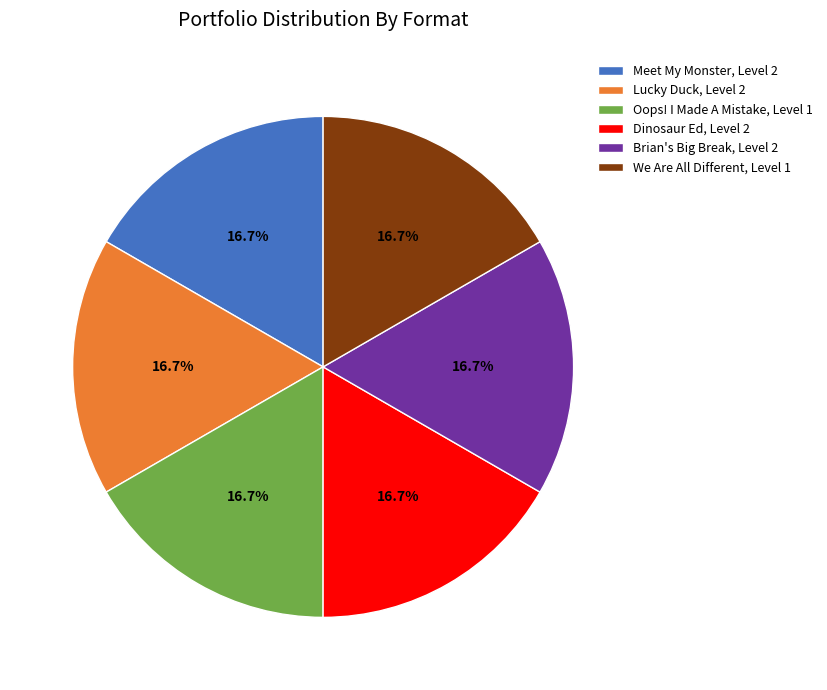

To the nearest percent, what is the combined percentage of Dinosaur Ed, Level 2 and We Are All Different, Level 1?

33%